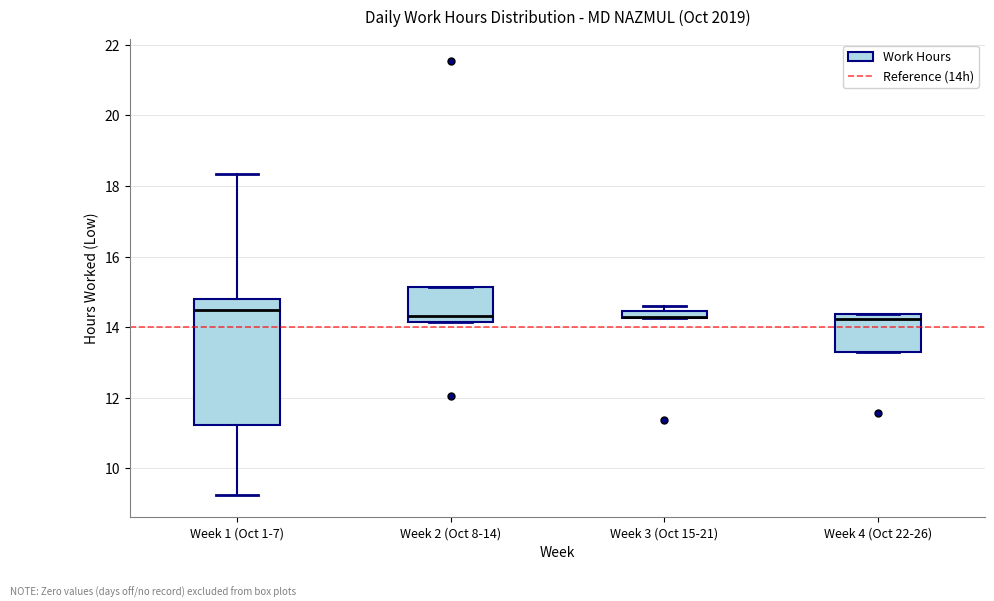

Where is the upper edge of the box for Week 3 (Oct 15-21) on the y-axis? The values are not printed on the chart, so give them approximately, as read against the axis.

14.4